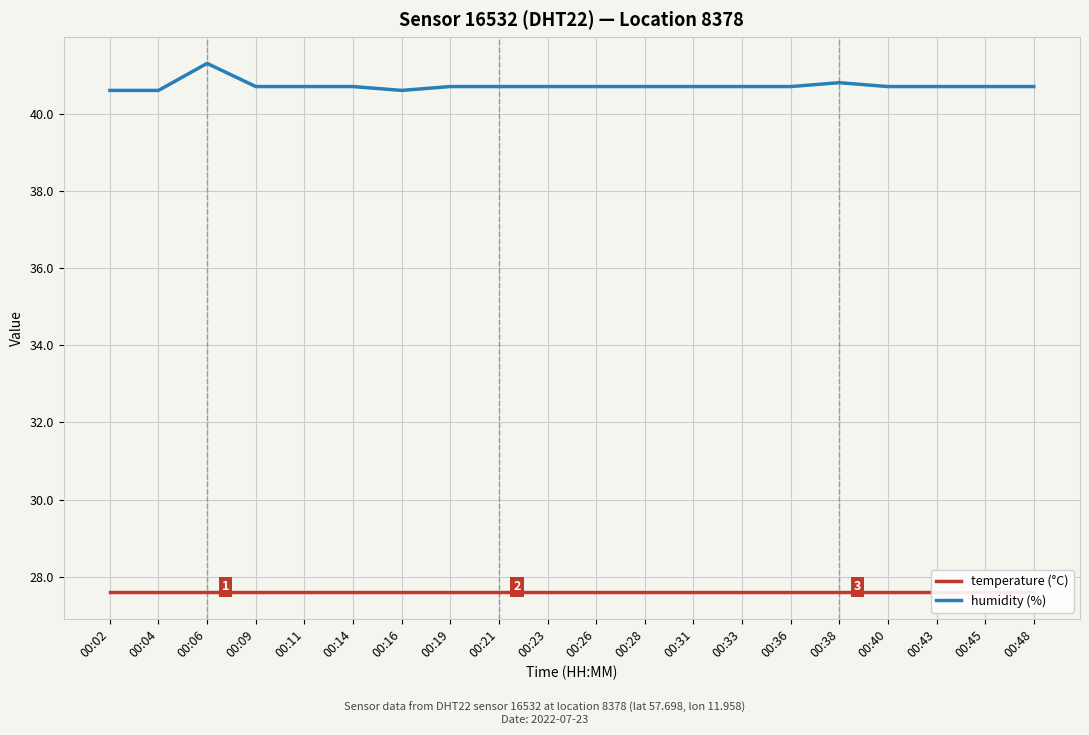

List the labels in order of temperature (°C) value, largest first.

00:02, 00:04, 00:06, 00:09, 00:11, 00:14, 00:16, 00:19, 00:21, 00:23, 00:26, 00:28, 00:31, 00:33, 00:36, 00:38, 00:40, 00:43, 00:45, 00:48